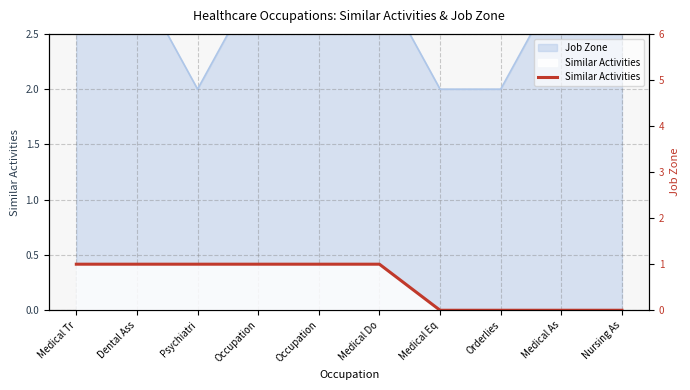

True or false: there are more than 0 points higher than both neighbors.

False